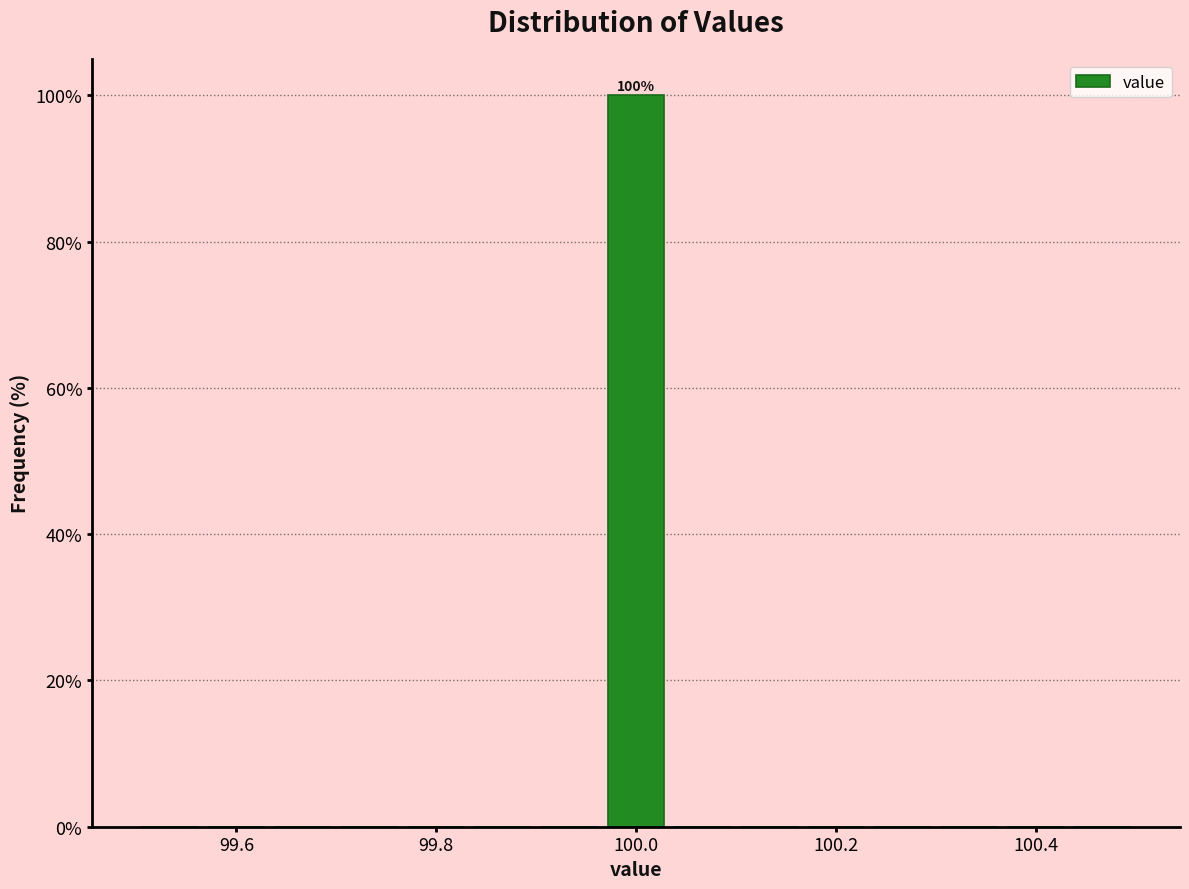

Around what value on the x-axis is the tallest bar? Give the approximate position of its centre, as read against the axis.

100.00